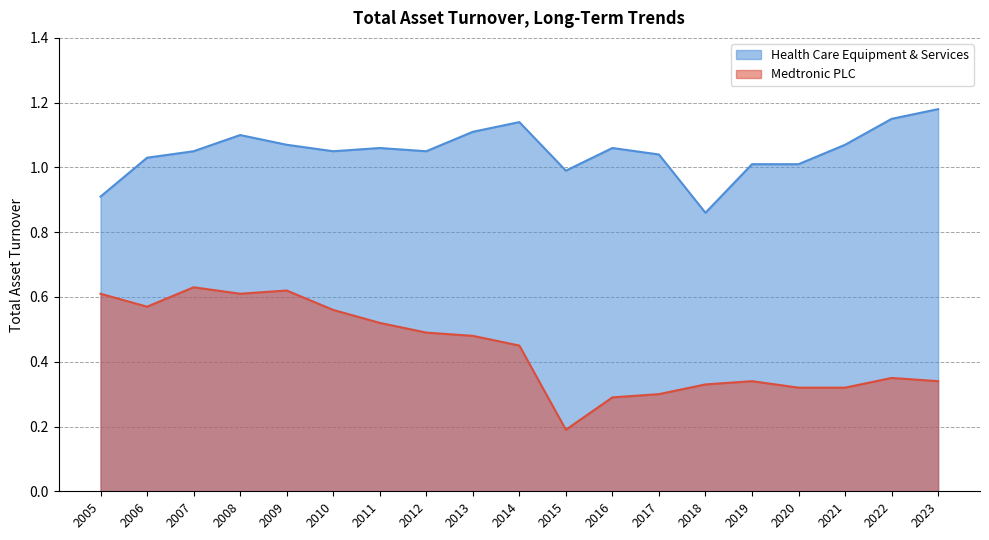

Between 2007 and 2012, which series saw the biggest shift?

Medtronic PLC